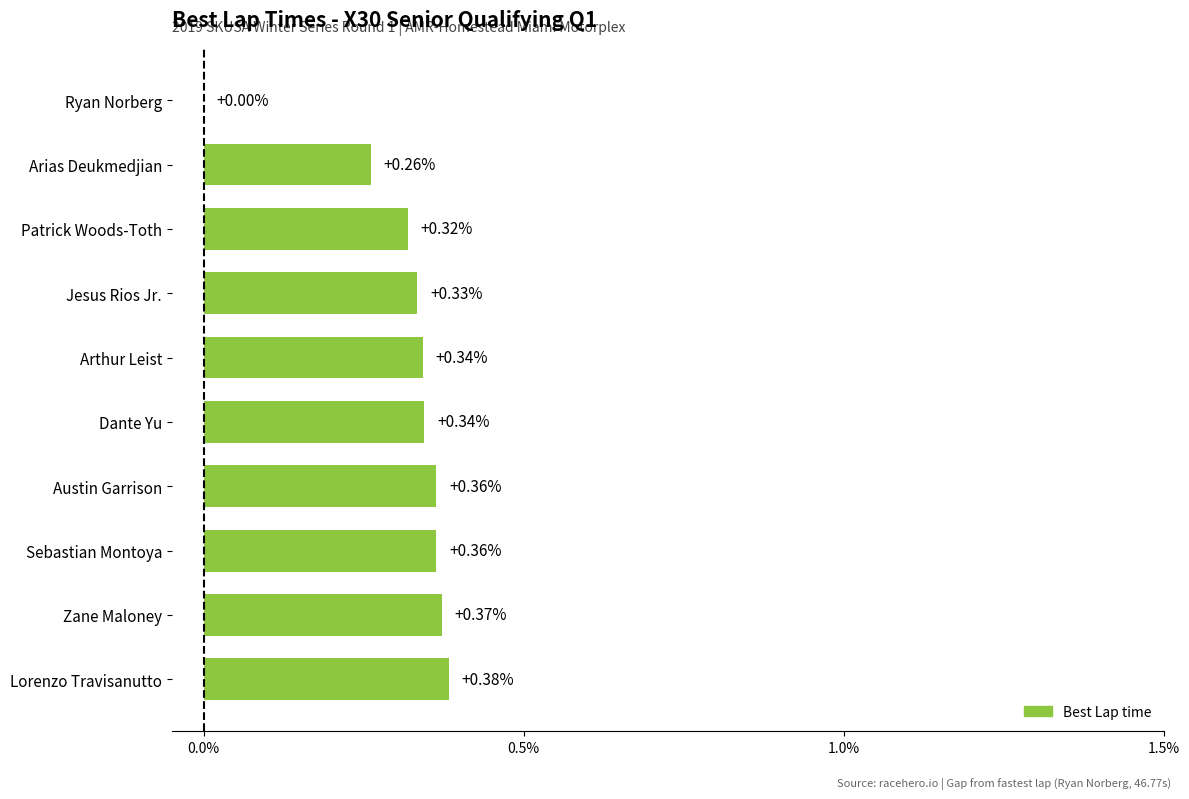

At which category does the chart reach its peak across all series?

Lorenzo Travisanutto